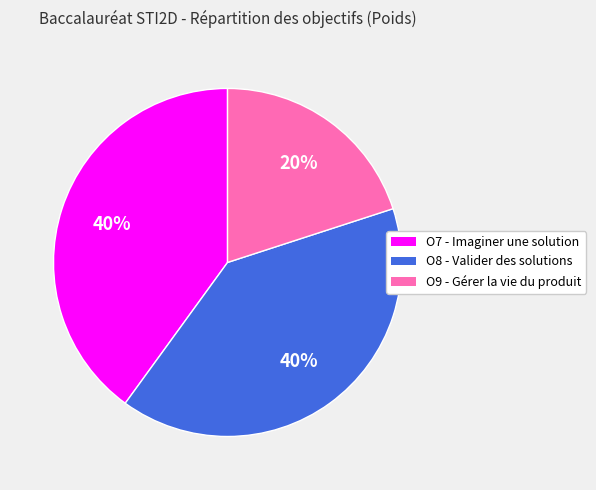

Is there any slice that represents more than half of the pie?

No